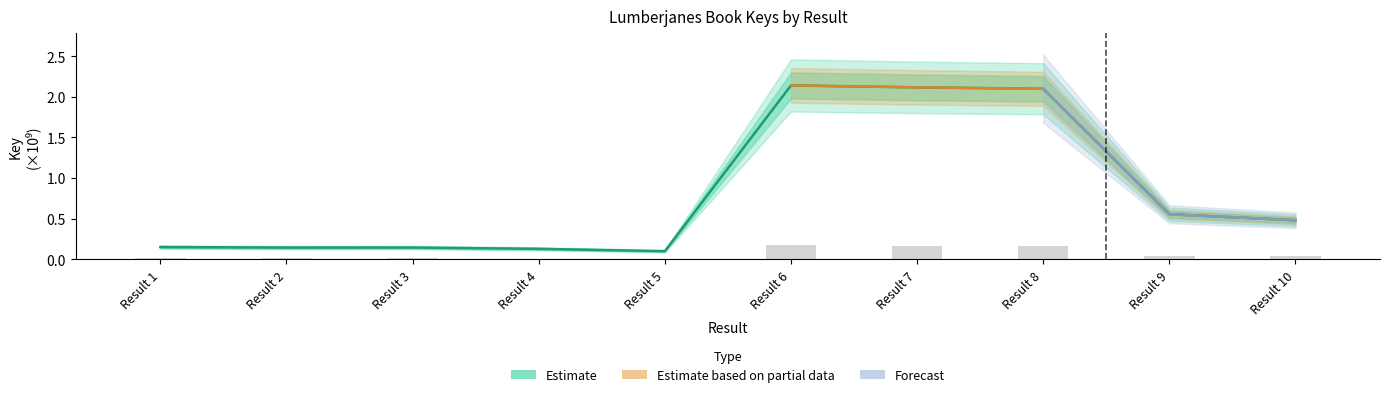

The value of Estimate at 9 is 0.1. True or false?

False